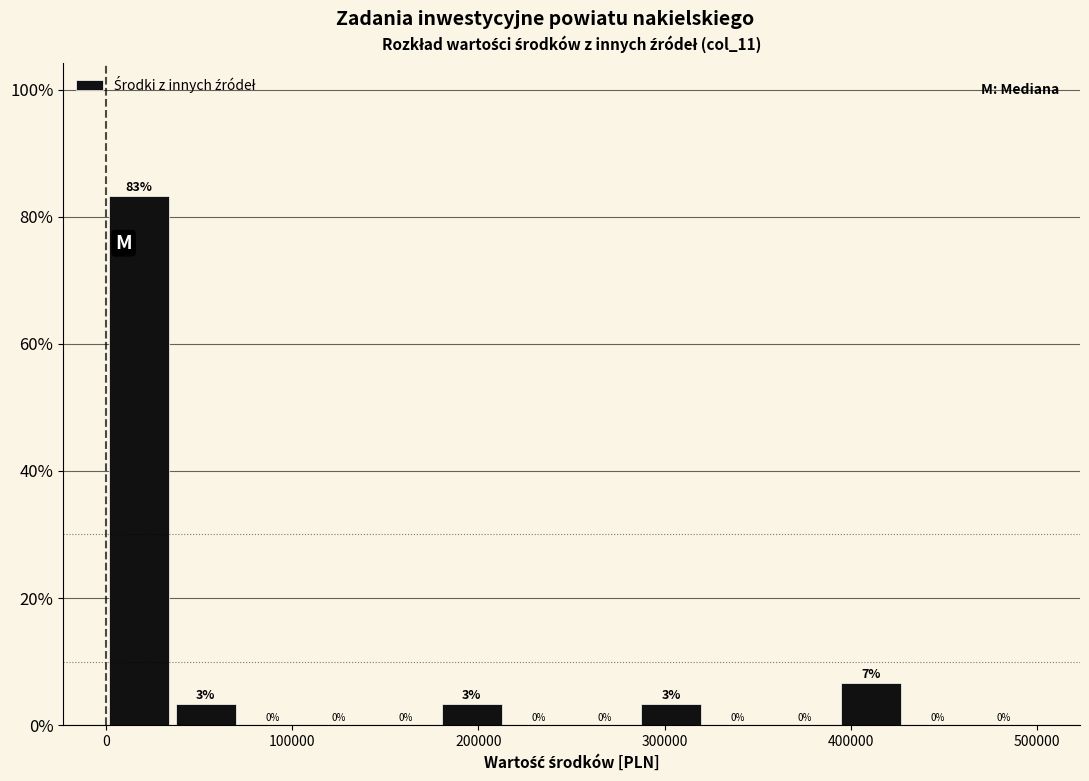

Read against the x-axis, roughly where is the centre of the tallest bar?

20000